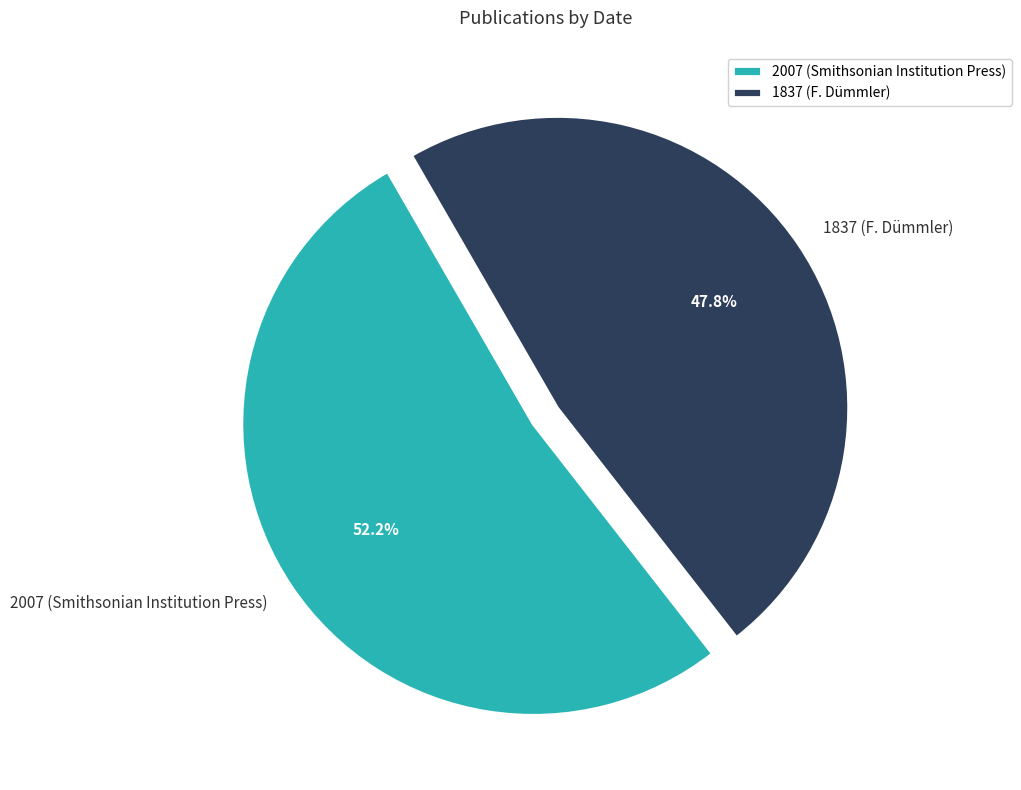

Do 2007 (Smithsonian Institution Press) and 1837 (F. Dümmler) together represent more than half of the pie?

Yes